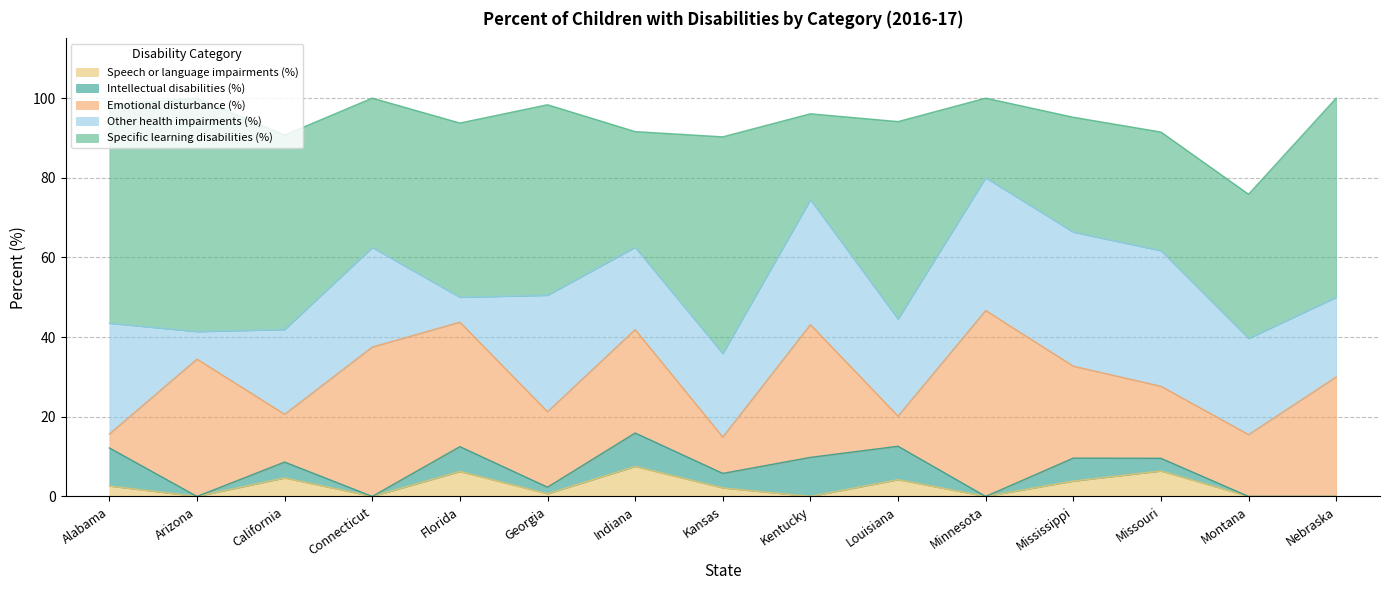

The Specific learning disabilities (%) series shows 54.8 at Alabama. True or false?

True